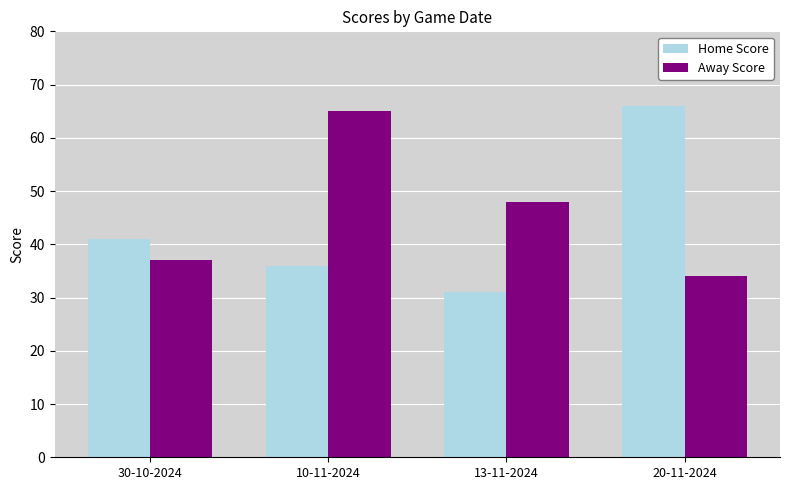

How many groups of bars are there?

4